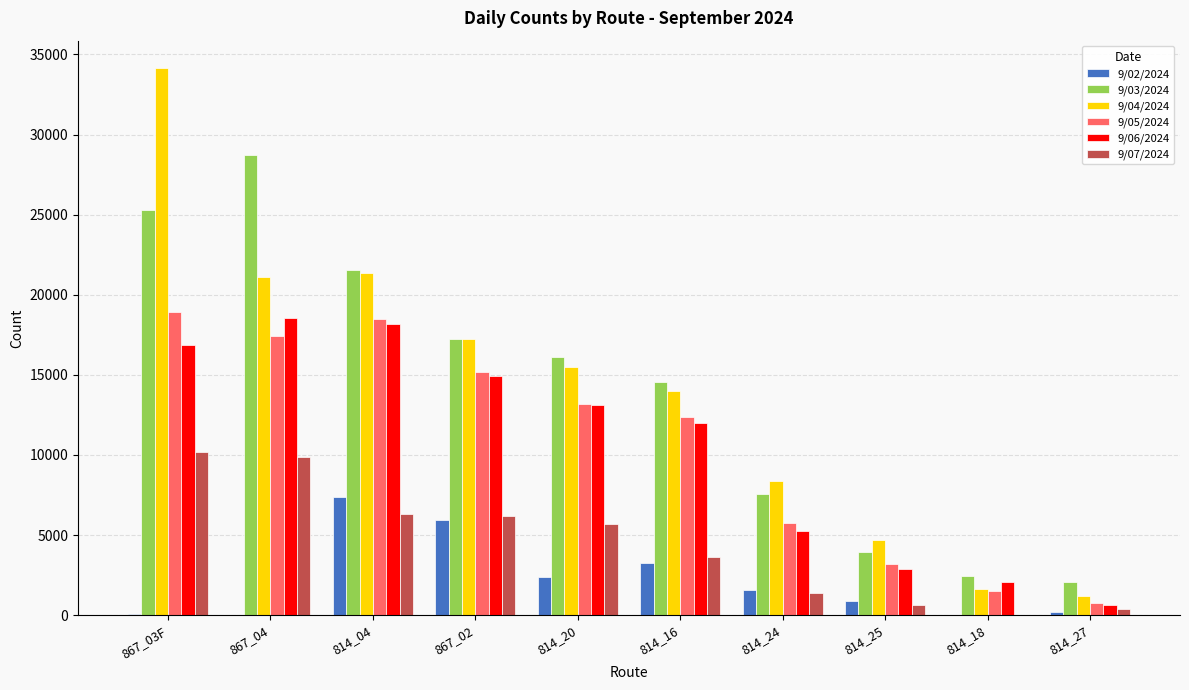

At which label does 9/03/2024 reach its peak?

867_04